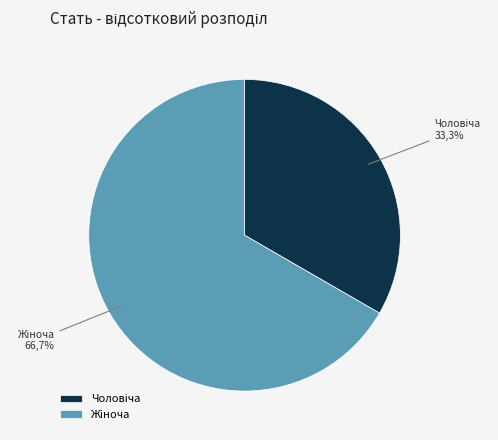

The Жіноча slice represents 67% of the pie. True or false?

True